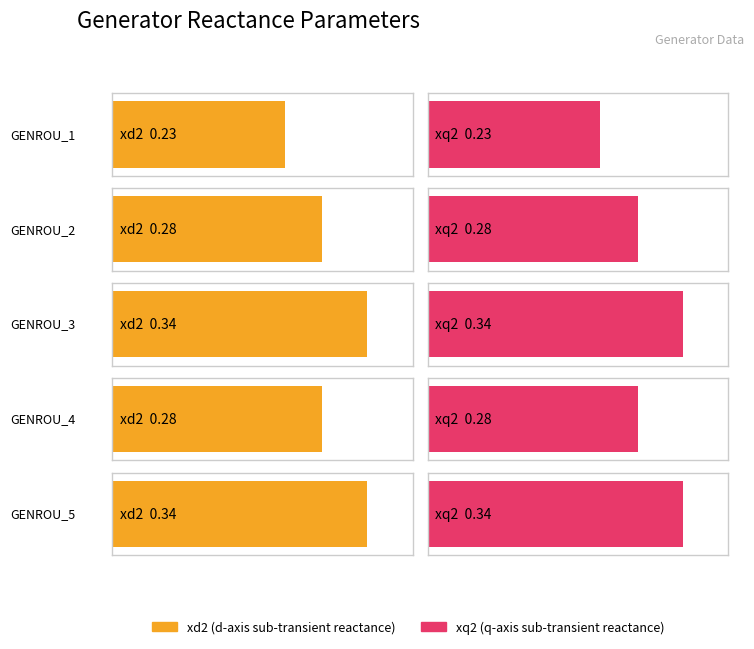

What is the difference between the second highest and minimum values in the xd2 series?

0.1